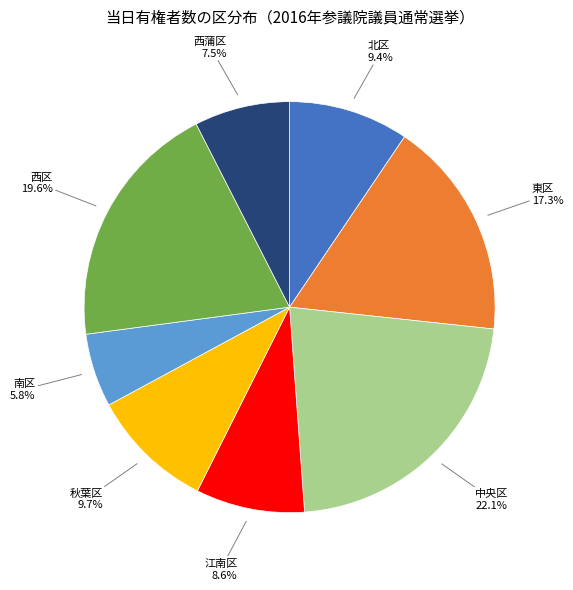

To the nearest percent, what portion does 西区 represent?

20%